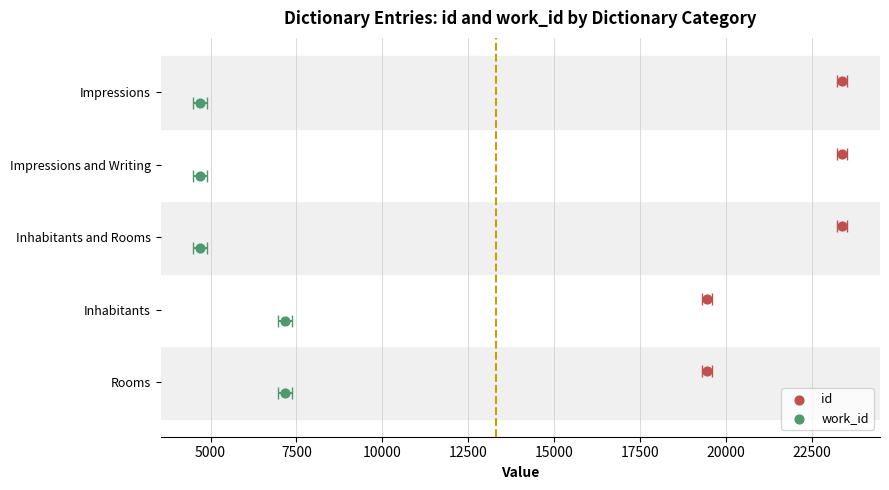

Which series has the largest total across all categories?

id